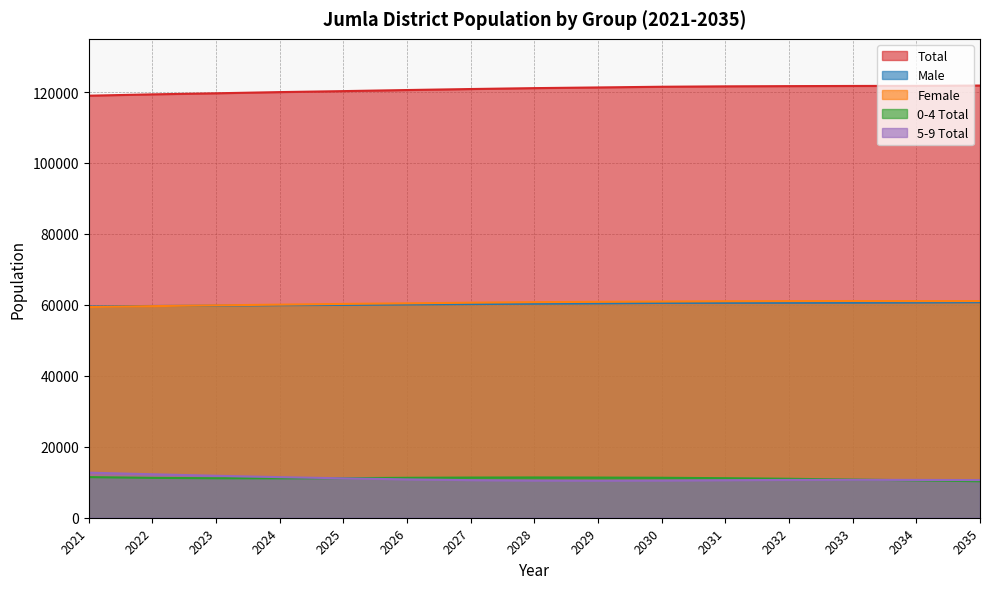

Which has a higher value, 2033 or 2031?

2033